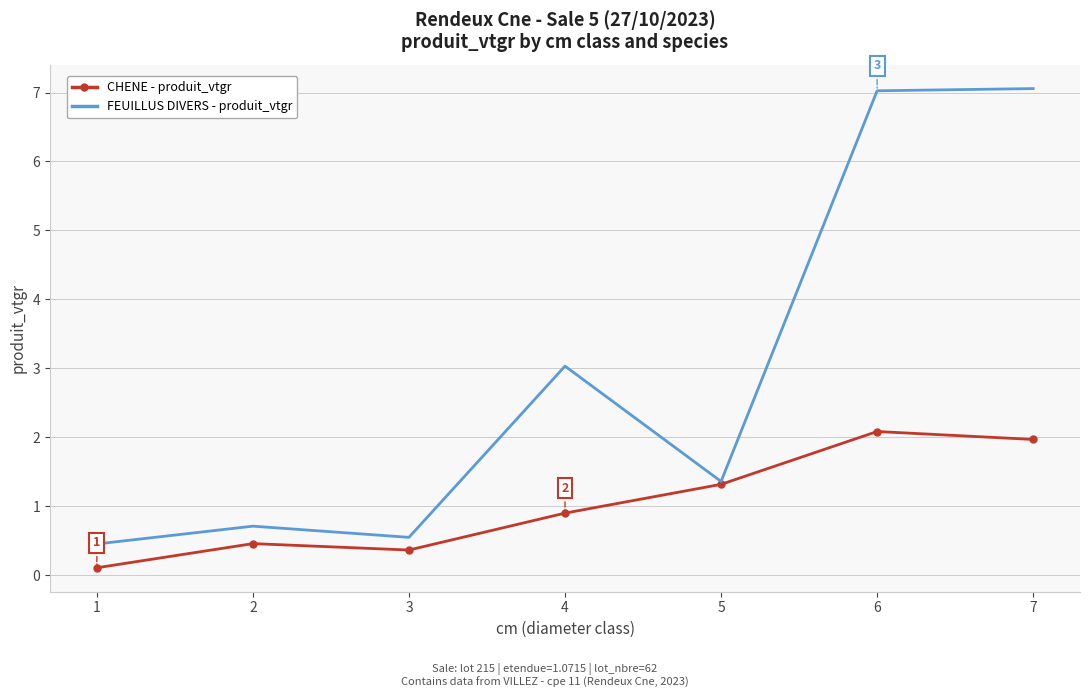

Reading right to left, extract all data points from this chart.

CHENE - produit_vtgr: 7=2.0	6=2.1	5=1.3	4=0.9	3=0.4	2=0.5	1=0.1
FEUILLUS DIVERS - produit_vtgr: 7=7.1	6=7.0	5=1.4	4=3.0	3=0.6	2=0.7	1=0.5